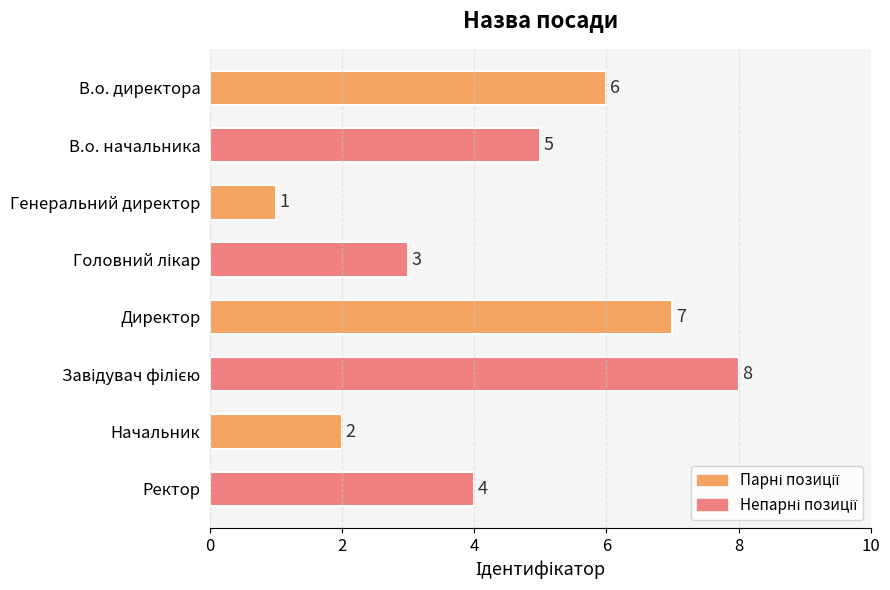

The value at В.о. начальника is 5. True or false?

True